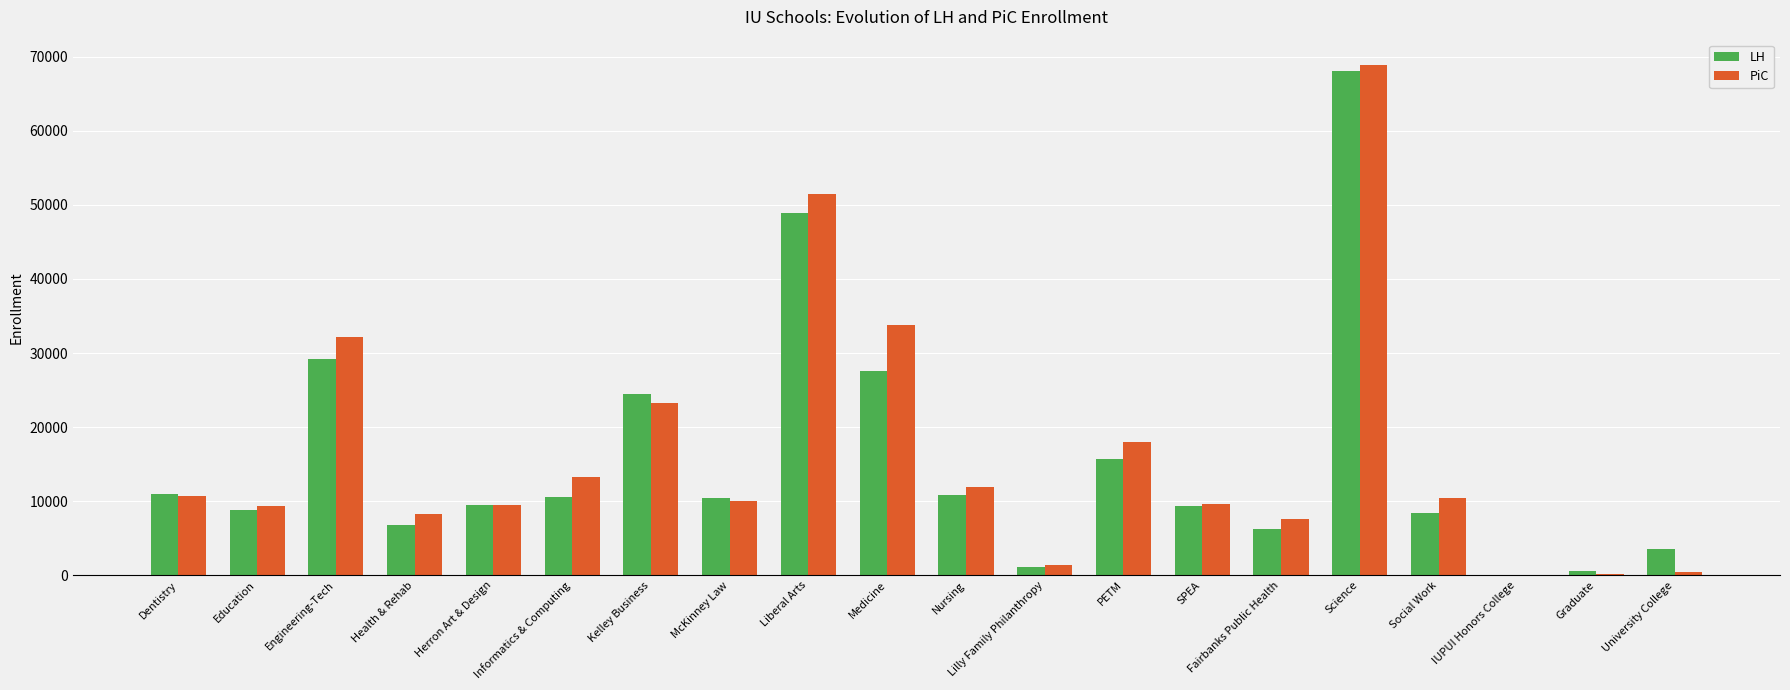

Between Dentistry and PETM, which series saw the biggest shift?

PiC